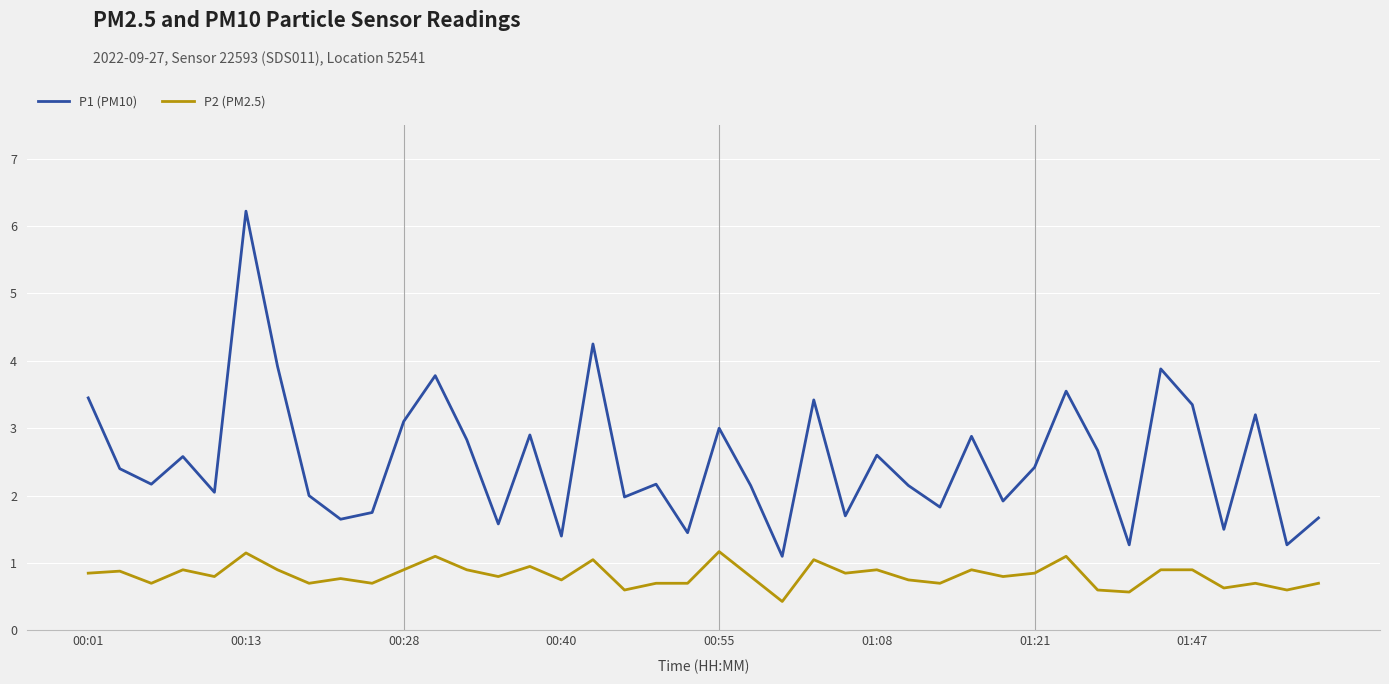

What is the maximum value shown in the chart?

6.2